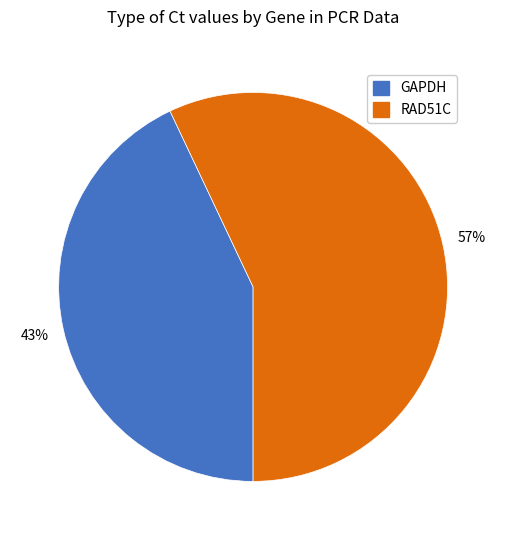

Rank the categories by value from highest to lowest.

RAD51C, GAPDH